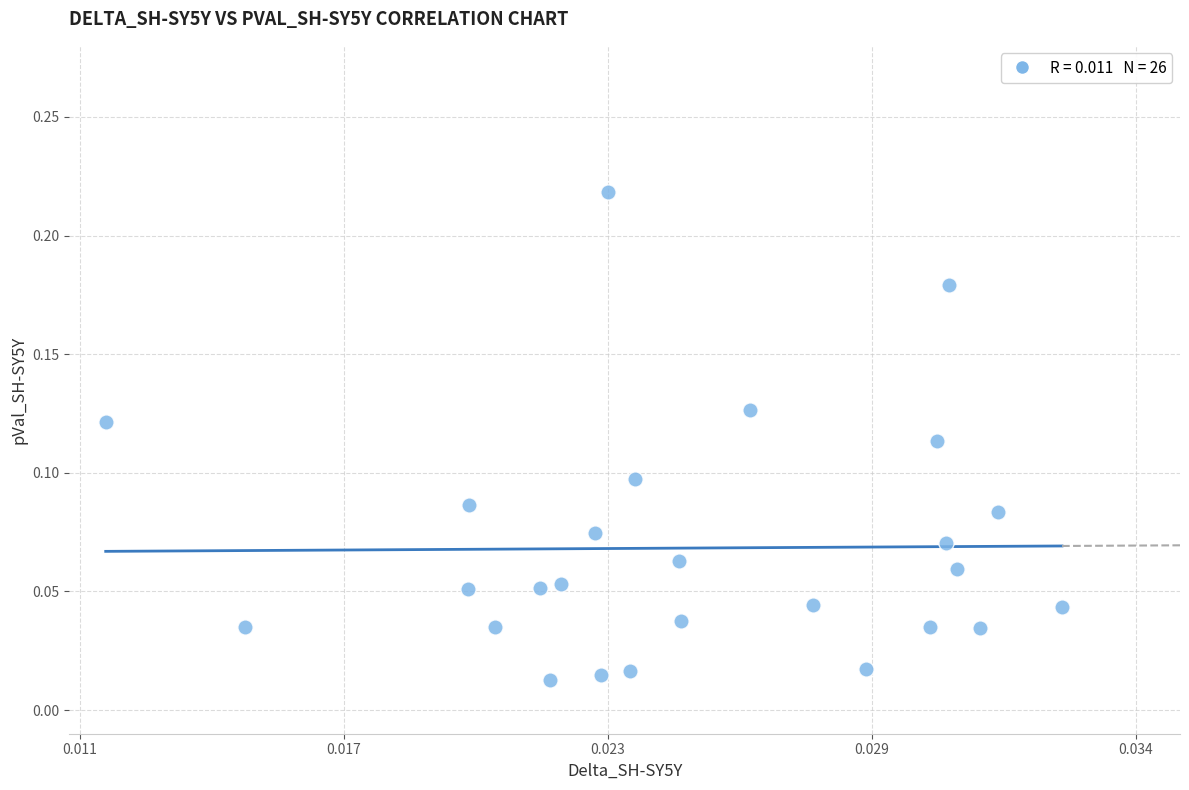

How many points are shown in the scatter plot?

26